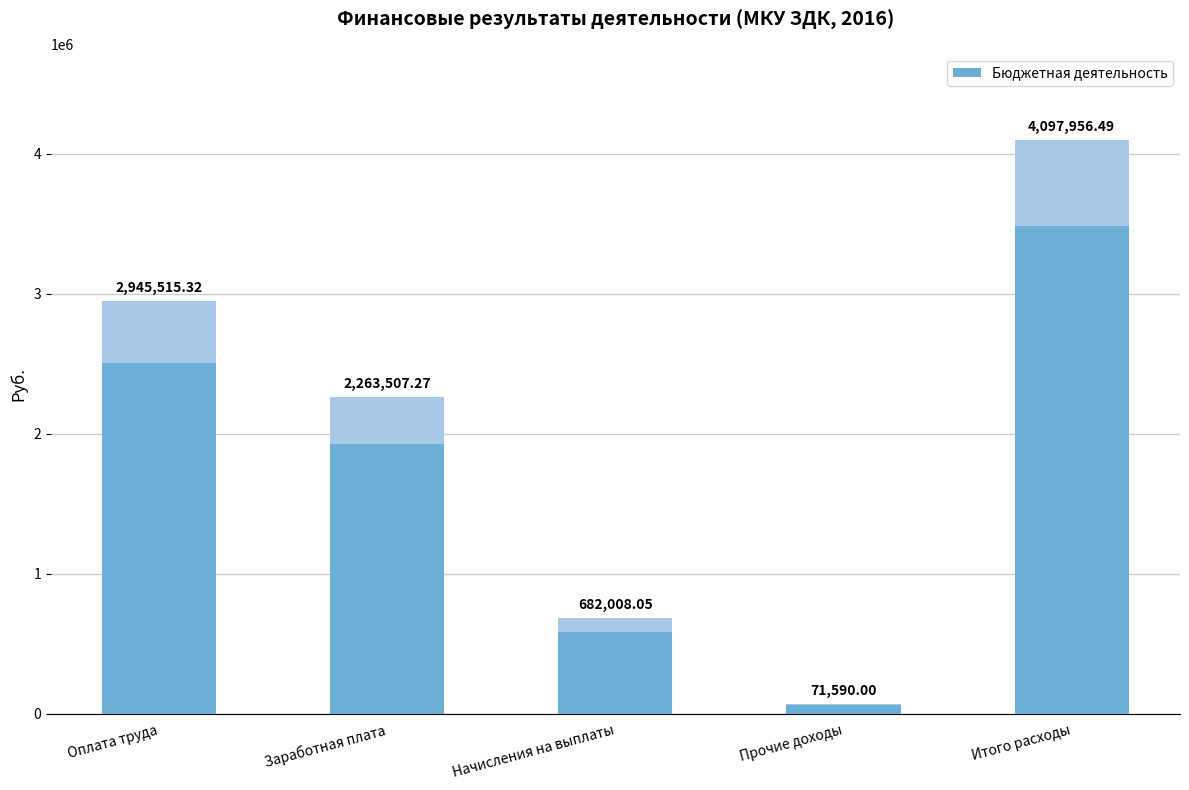

At which category does the chart reach its minimum across all series?

Прочие доходы